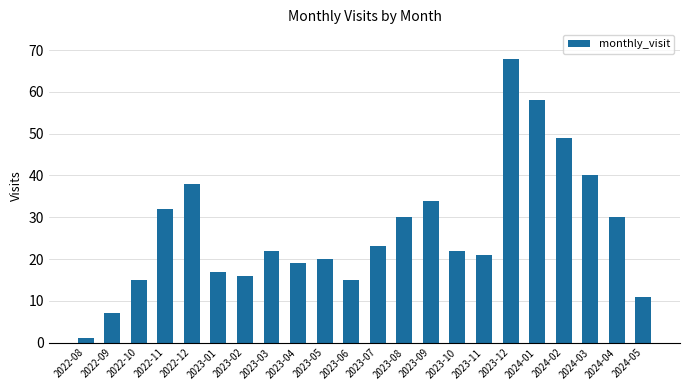

Reading left to right, transcribe all the data shown in this chart.

1	7	15	32	38	17	16	22	19	20	15	23	30	34	22	21	68	58	49	40	30	11